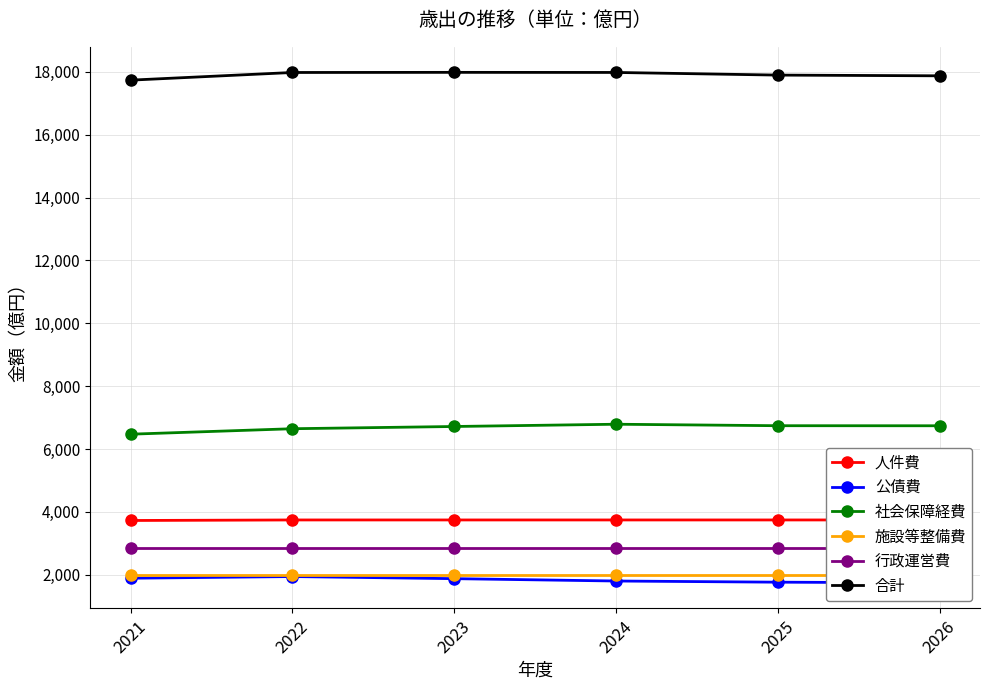

Which series has the largest range (max minus min)?

社会保障経費